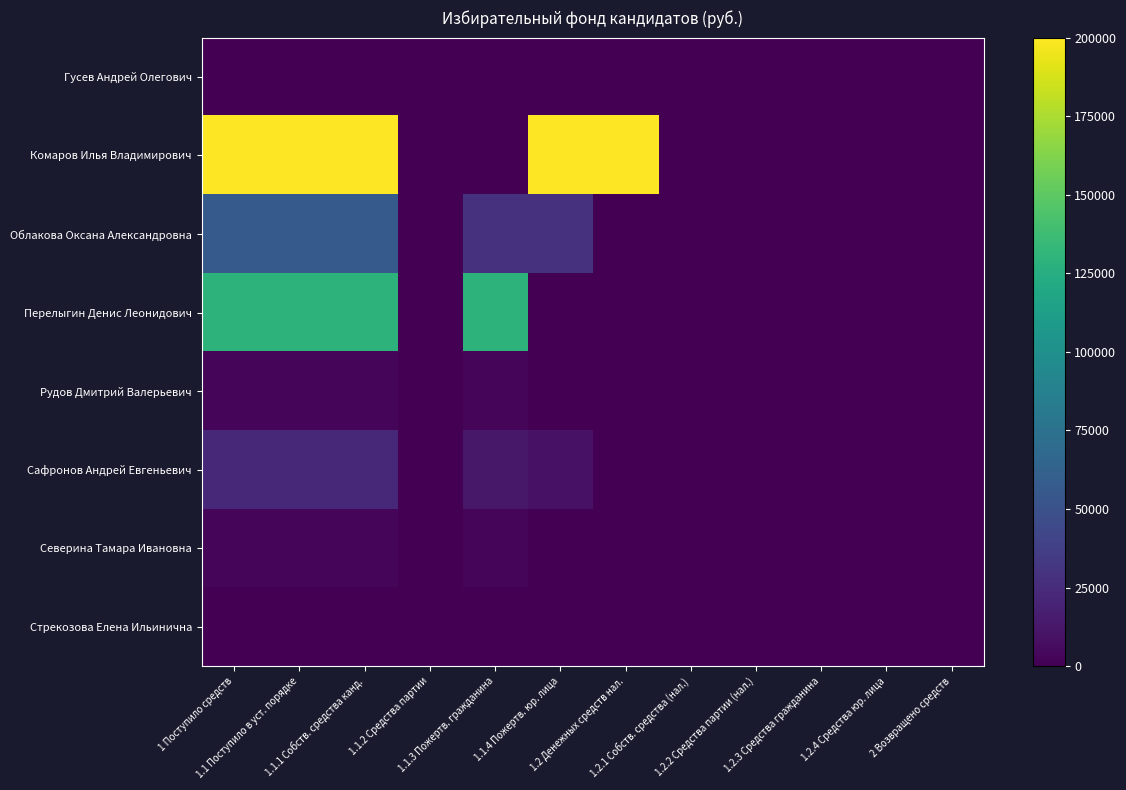

Count the number of categories in the chart.

12